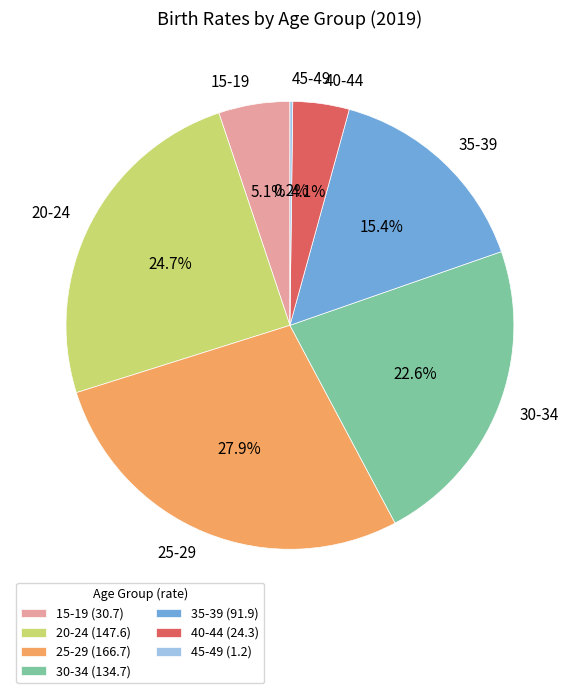

To the nearest percent, what is the combined percentage of 35-39 and 20-24?

40%